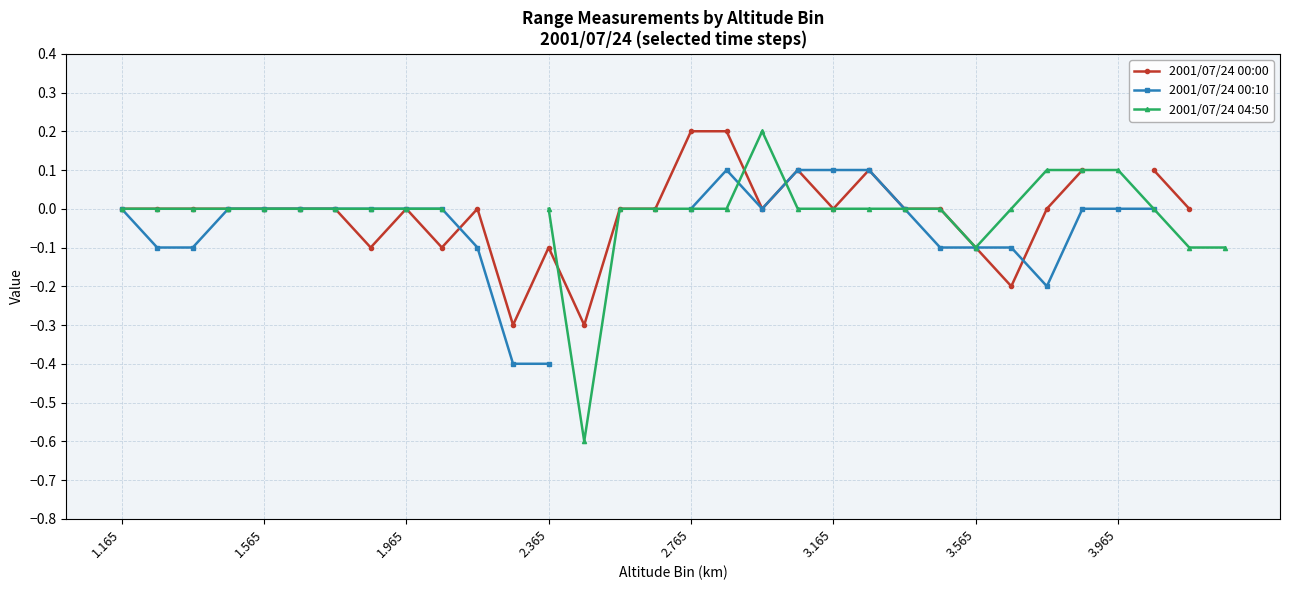

Which has a higher value, 17 or 24?

17